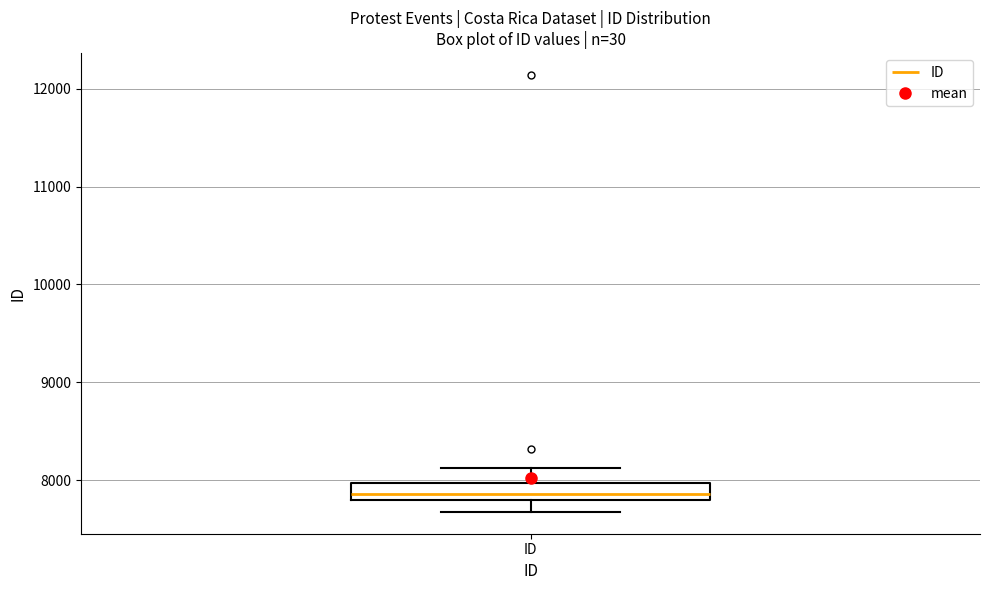

Transcribe this box plot: give where the median line is, the range the box spans, and where the two whiskers end, as read against the y-axis. The values are not printed on the chart, so give them approximately, as read against the axis.

median 7900, box 7800 to 8000, whiskers 7700 to 8100